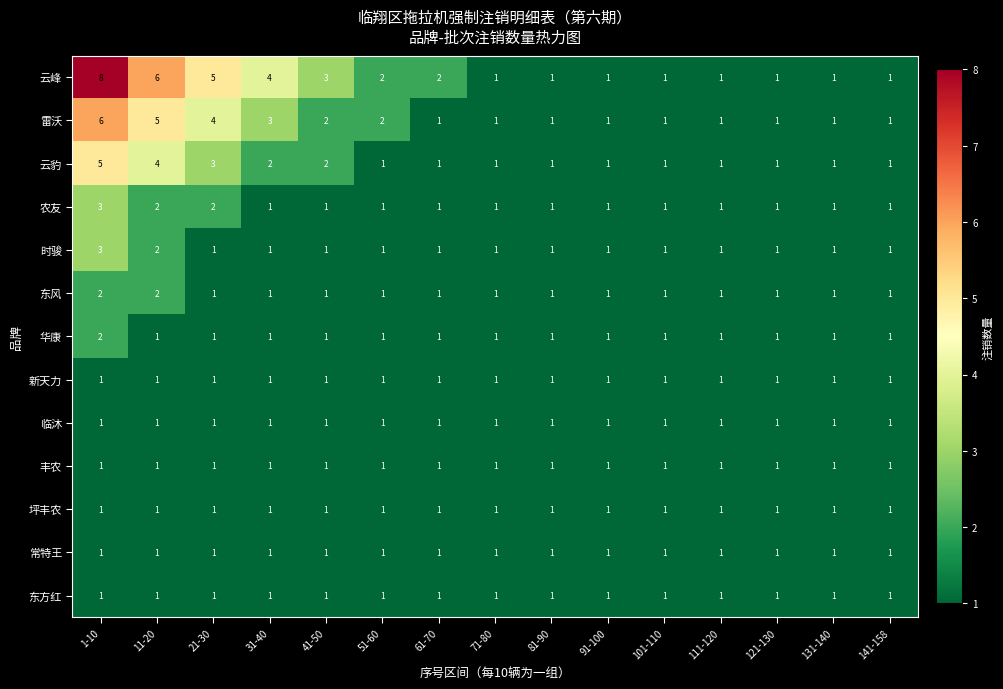

Which series has the widest spread of values?

云峰